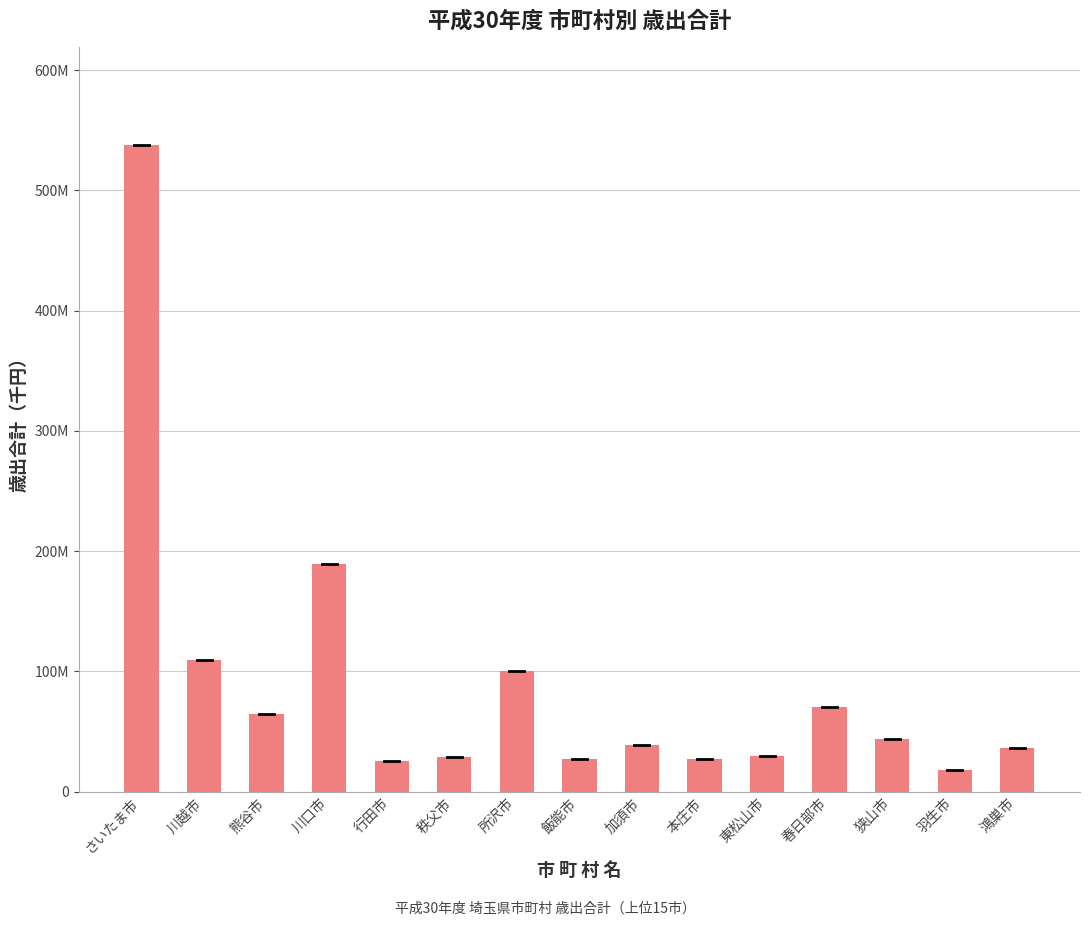

What is the average value?

89806263